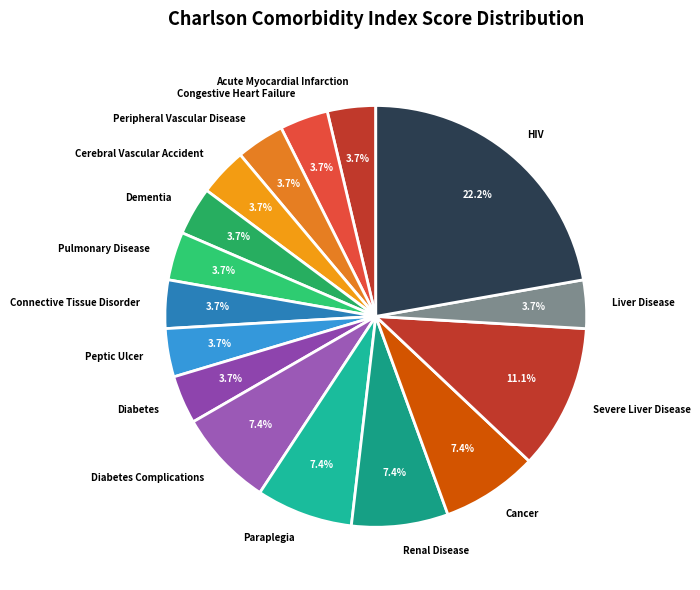

Does Diabetes account for over 50% of the chart?

No